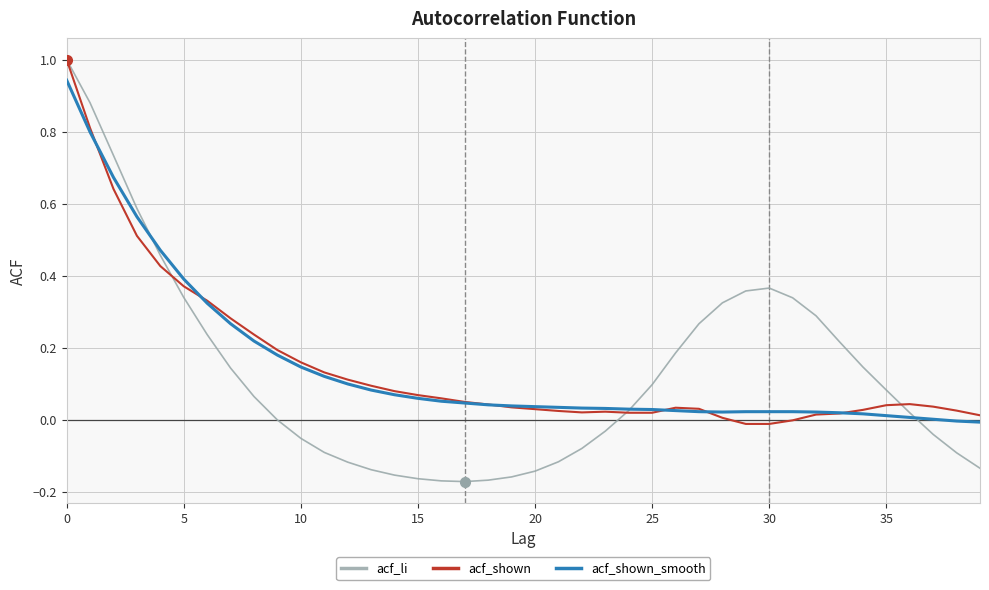

Does the chart have visible grid lines?

Yes